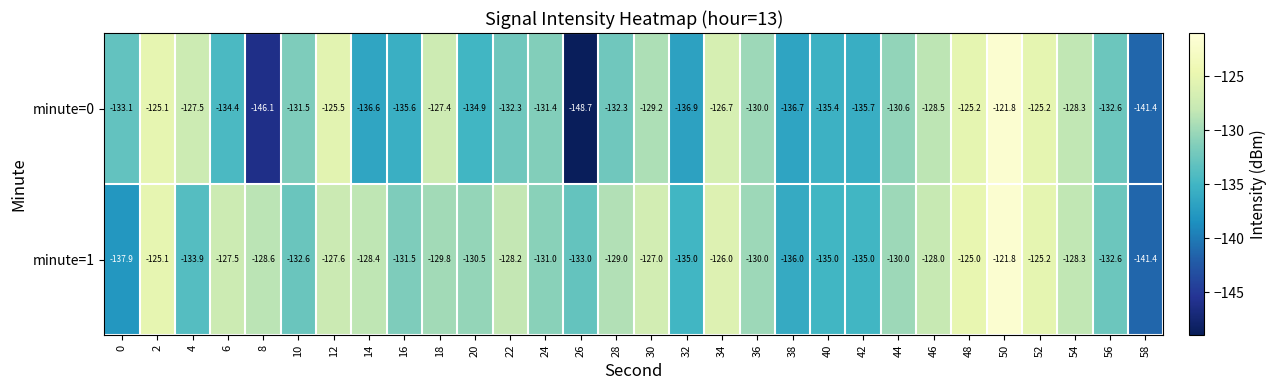

At which category does the chart reach its peak across all series?

50